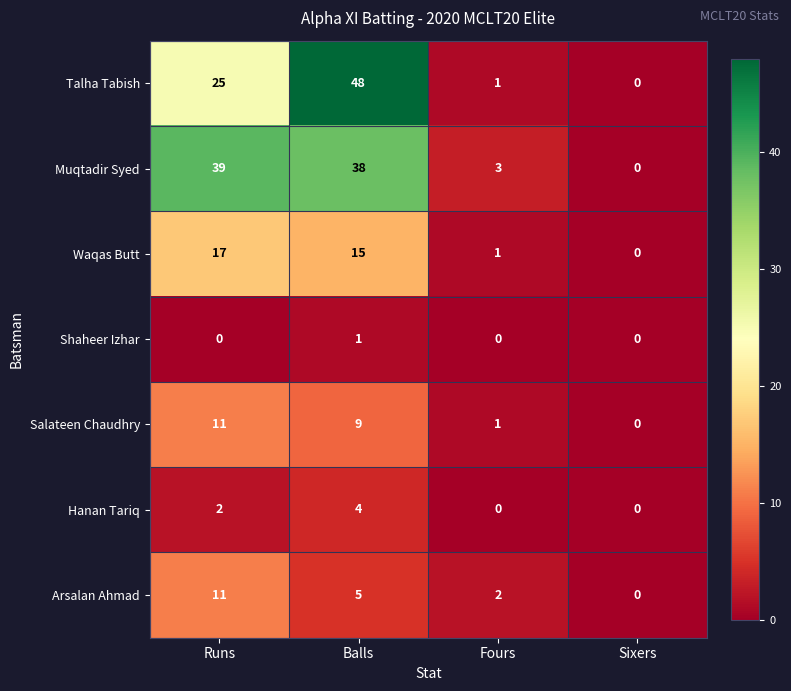

At which category is the sum across all series the highest?

Balls